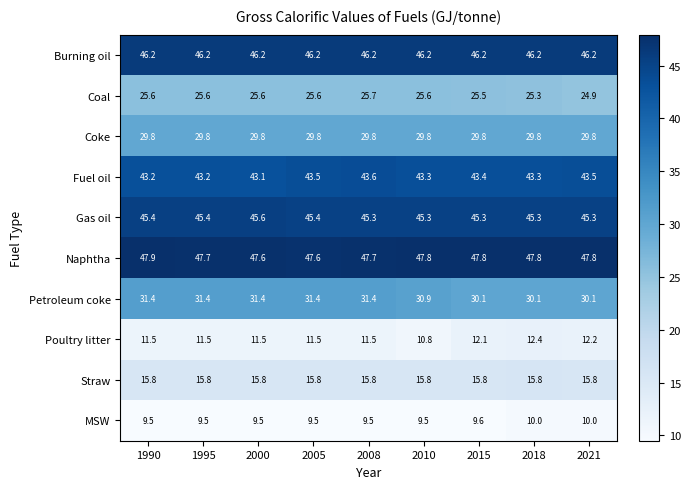

The Fuel oil series shows 68.6 at 1995. True or false?

False